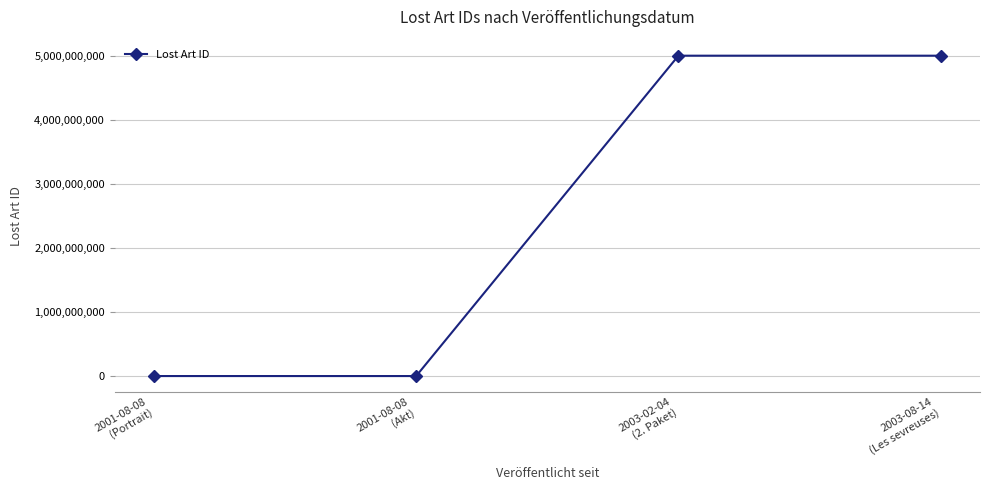

What is the sum of the values at 2001-08-08
(Akt) and 2003-08-14
(Les sevreuses)?

5000123161